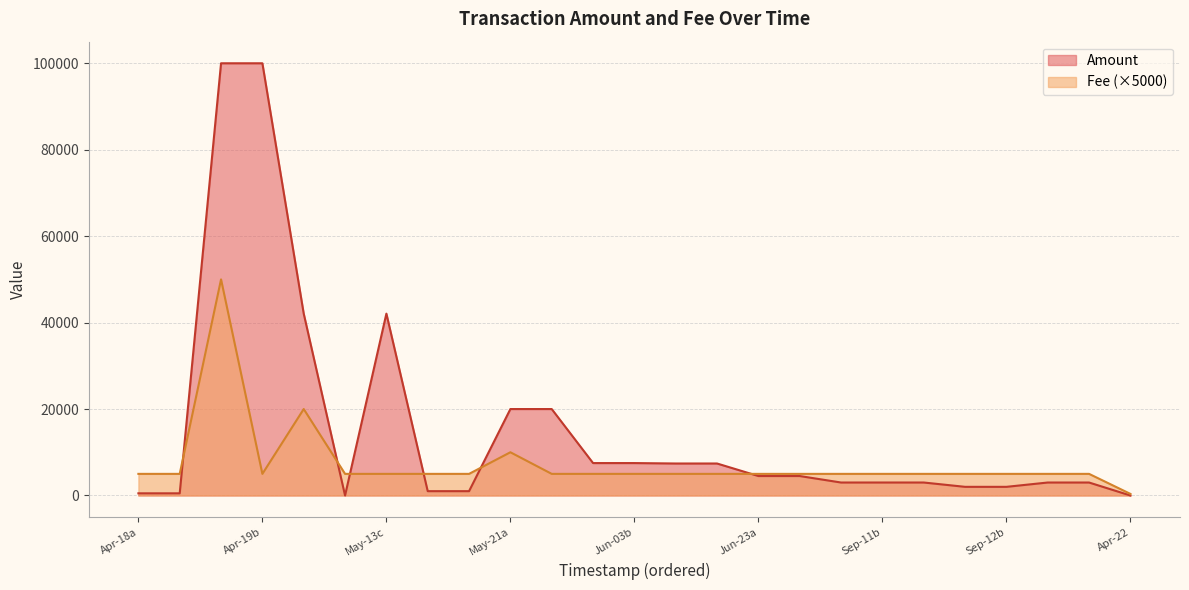

What is the greatest value displayed?

100000.0